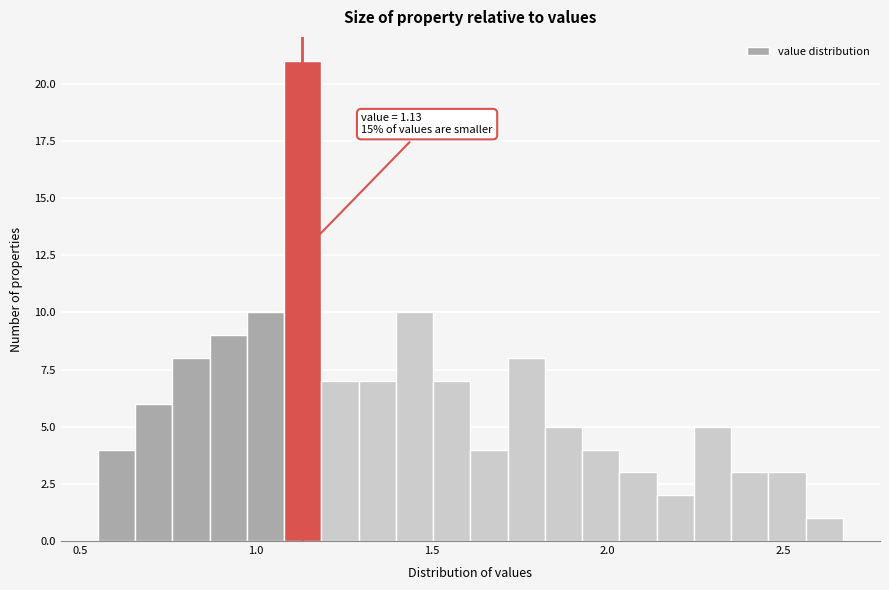

Around what value on the x-axis is the tallest bar? Give the approximate position of its centre, as read against the axis.

1.15